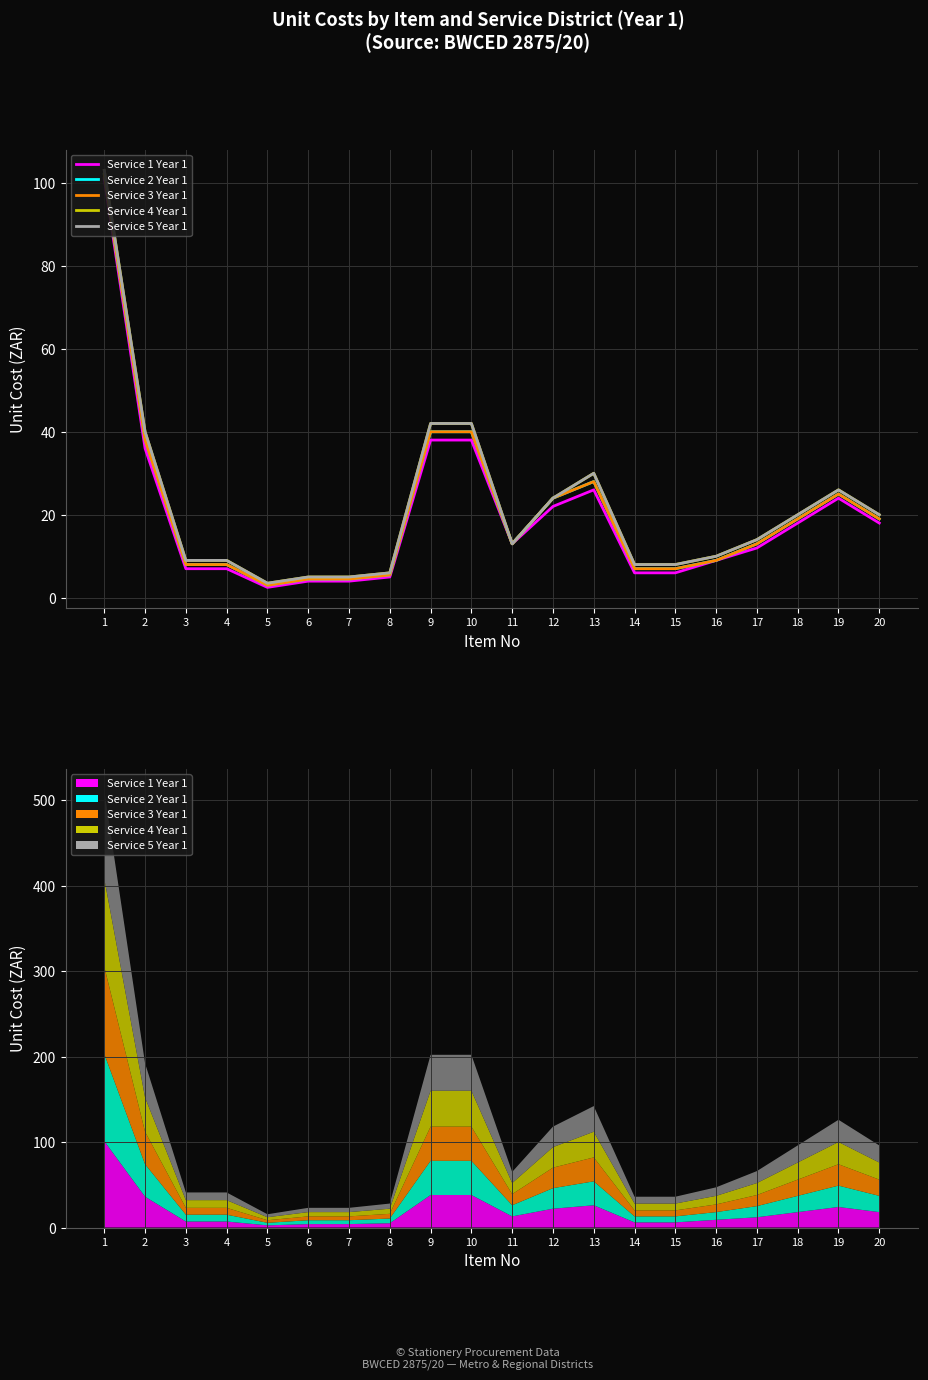

Which series has the widest spread of values?

Service 4 Year 1